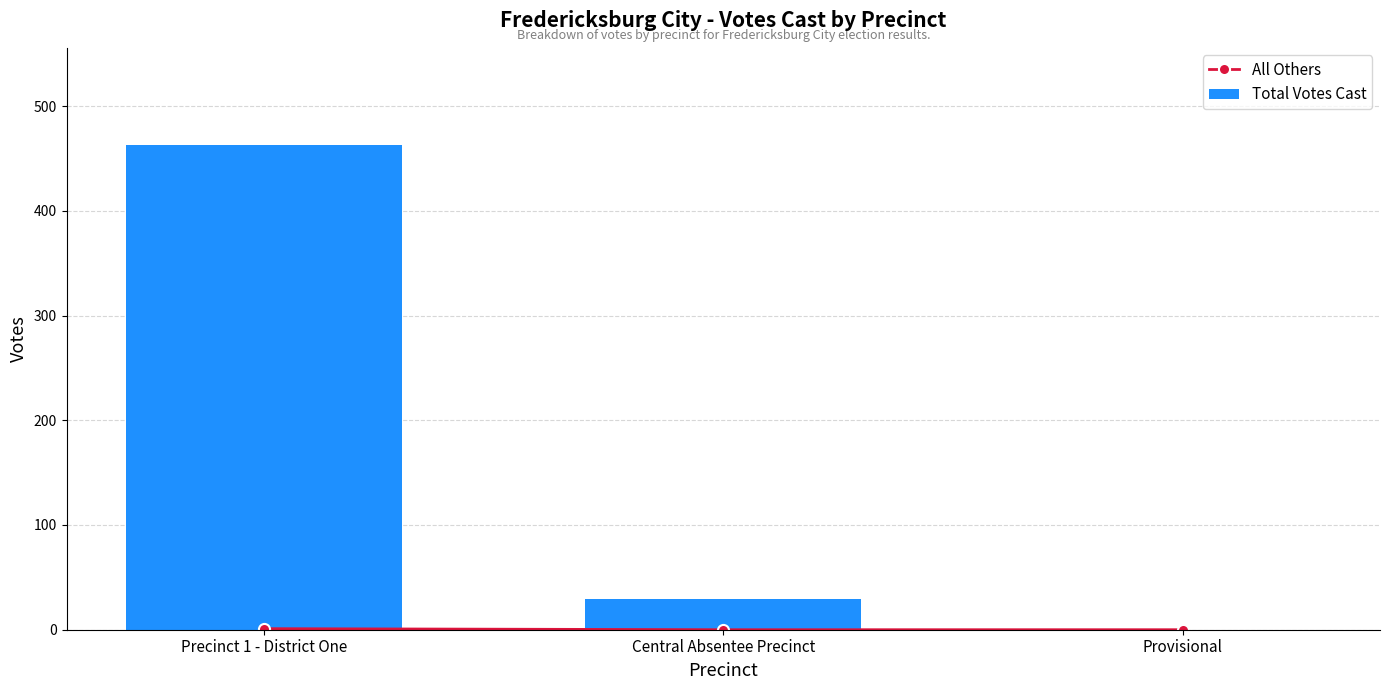

What is the difference between the maximum and minimum values in the All Others series?

1